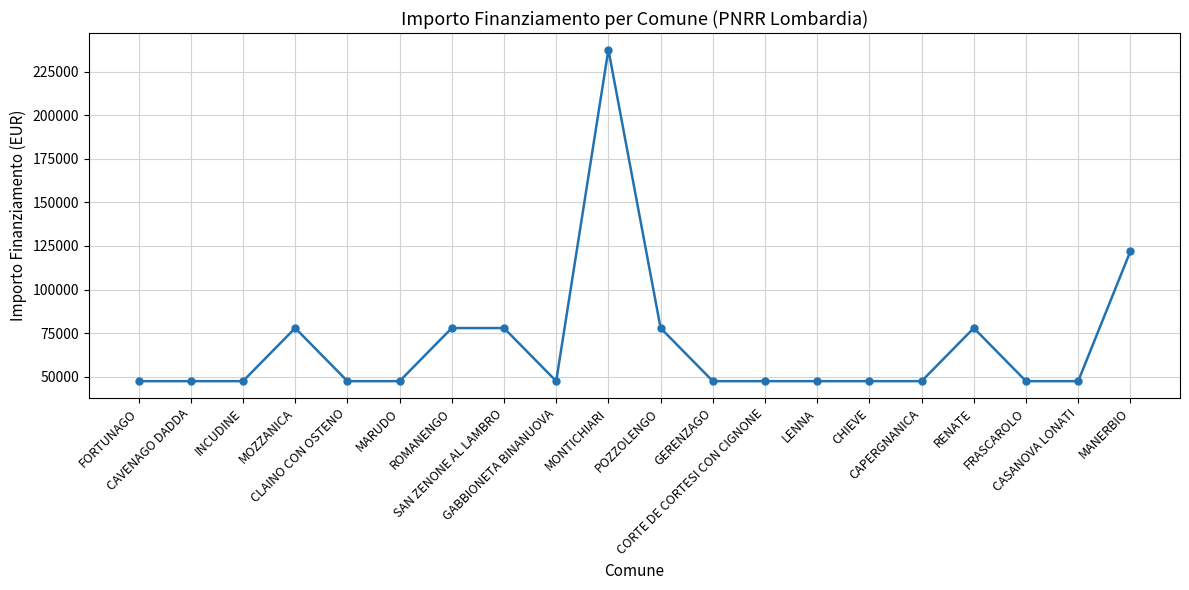

Reading left to right, what are all the values shown in this chart?

47427	47427	47427	77897	47427	47427	77897	77897	47427	237681	77897	47427	47427	47427	47427	47427	77897	47427	47427	121992